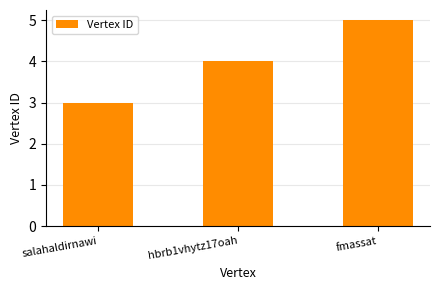

What position from the left is fmassat?

3